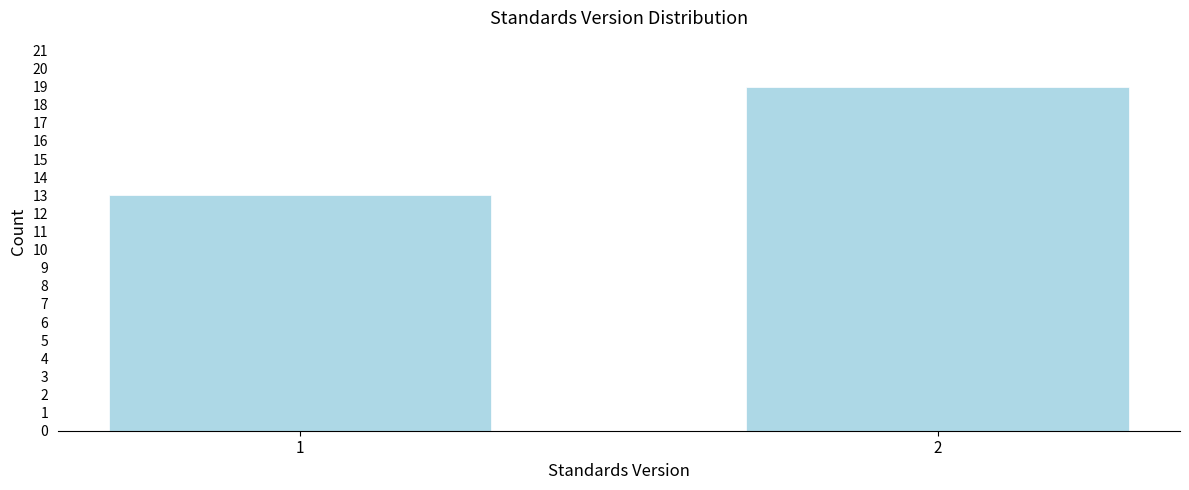

Reading left to right, what are all the values shown in this chart?

1=13	2=19